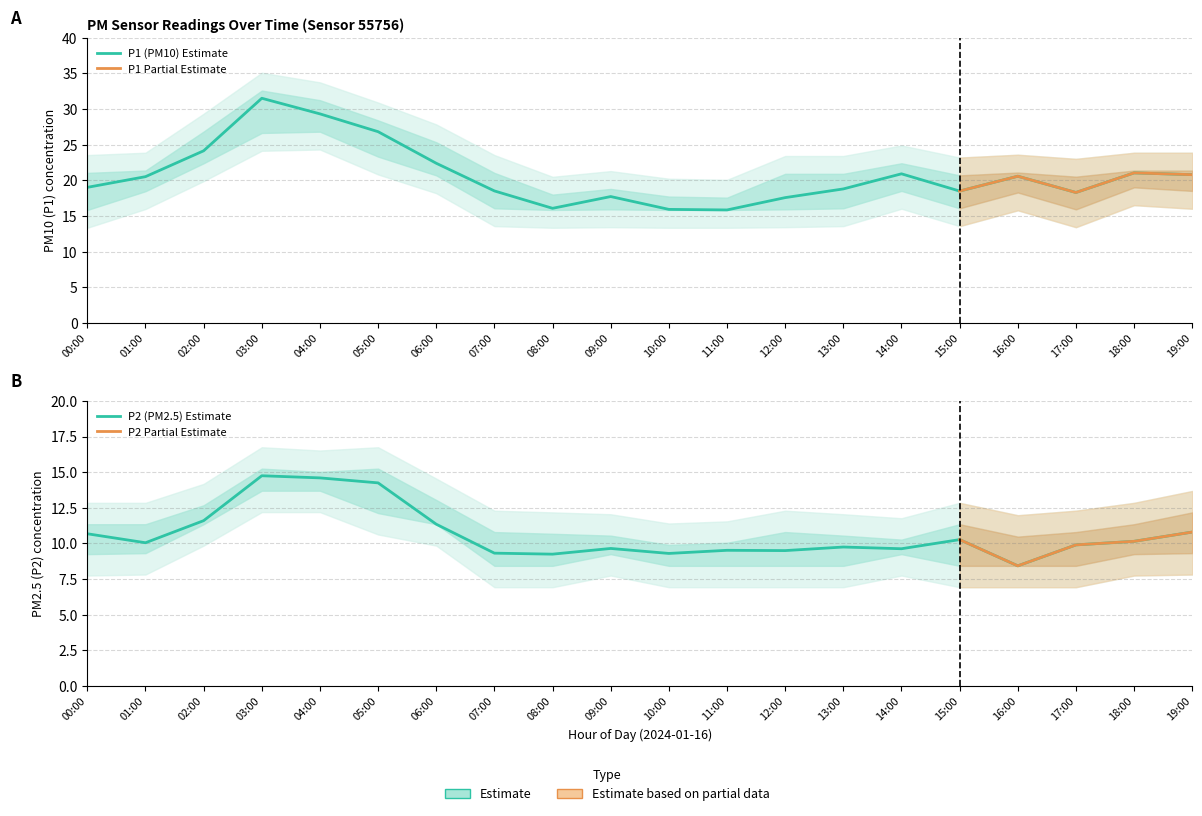

Rank the series by their maximum value, from highest to lowest.

P1, P2